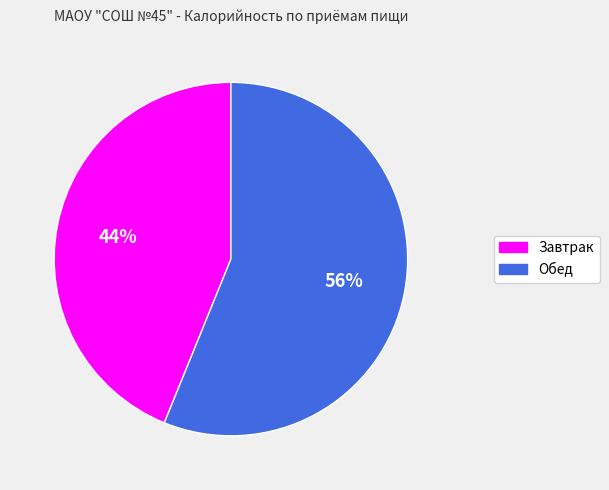

How many segments does this pie chart have?

2